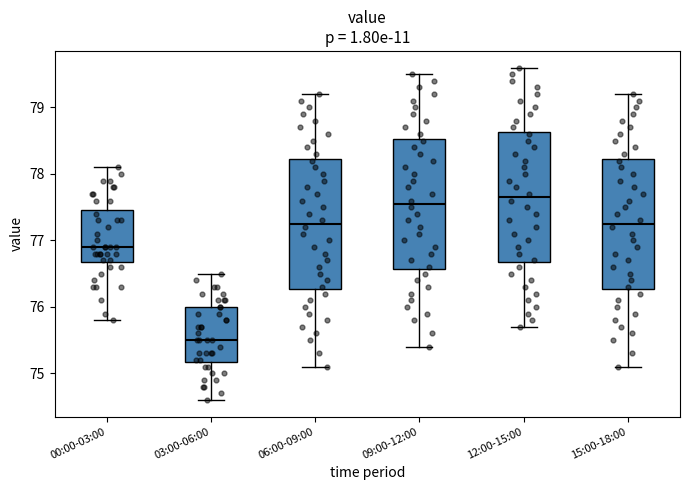

Which box's median line is the highest?

12:00-15:00